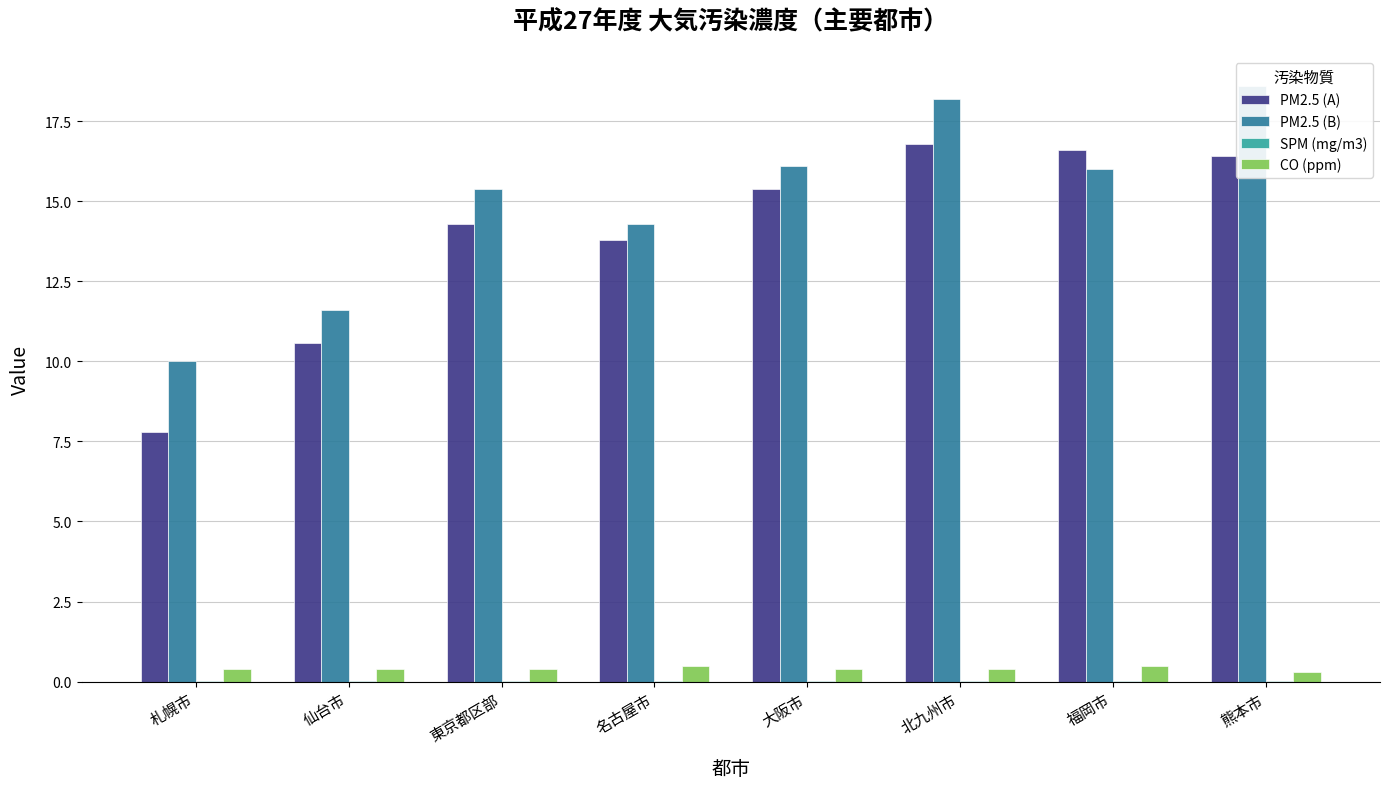

What is the label of the 6th bar from the right?

東京都区部